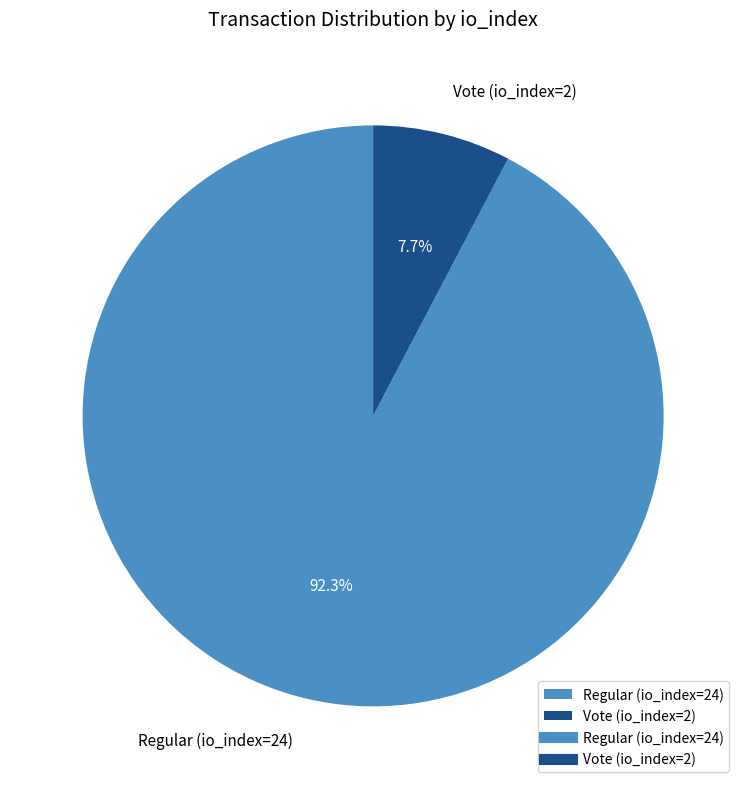

Which category has the biggest portion of the pie?

Regular (io_index=24)